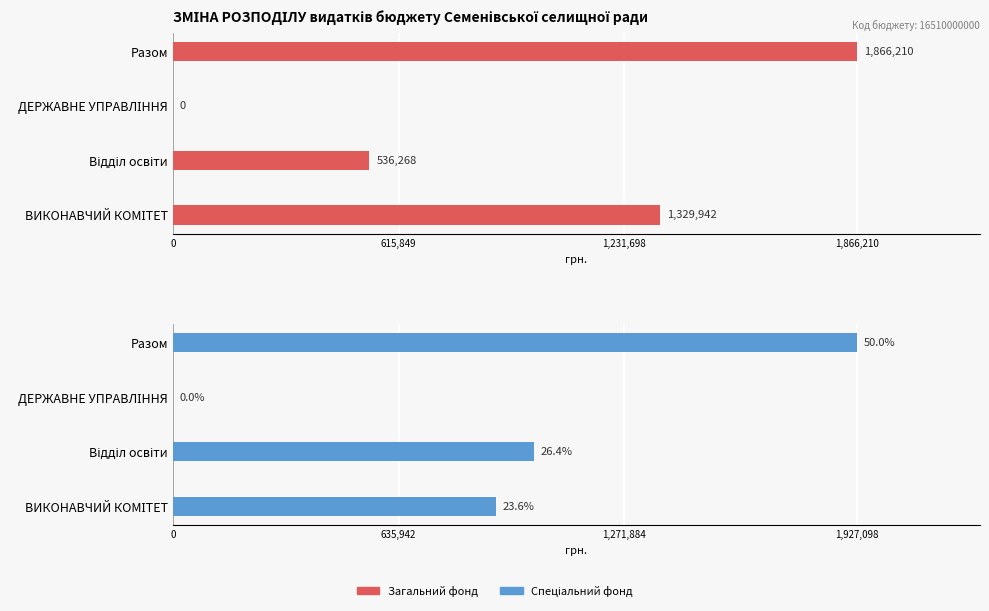

At ВИКОНАВЧИЙ КОМІТЕТ, list the series in order from smallest to largest.

Спеціальний фонд, Загальний фонд